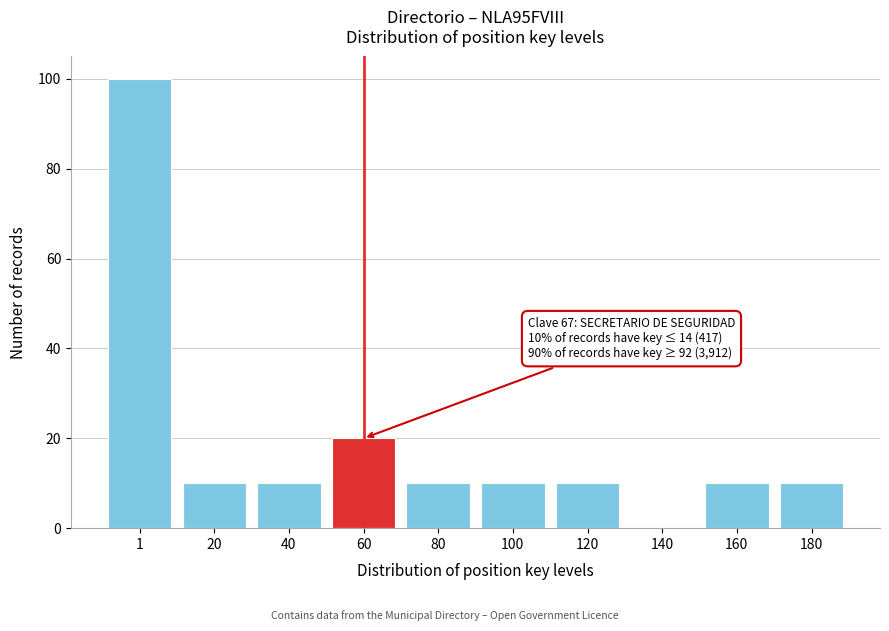

Reading left to right, transcribe all the data shown in this chart.

1=100	20=10	40=10	60=20	80=10	100=10	120=10	140=0	160=10	180=10